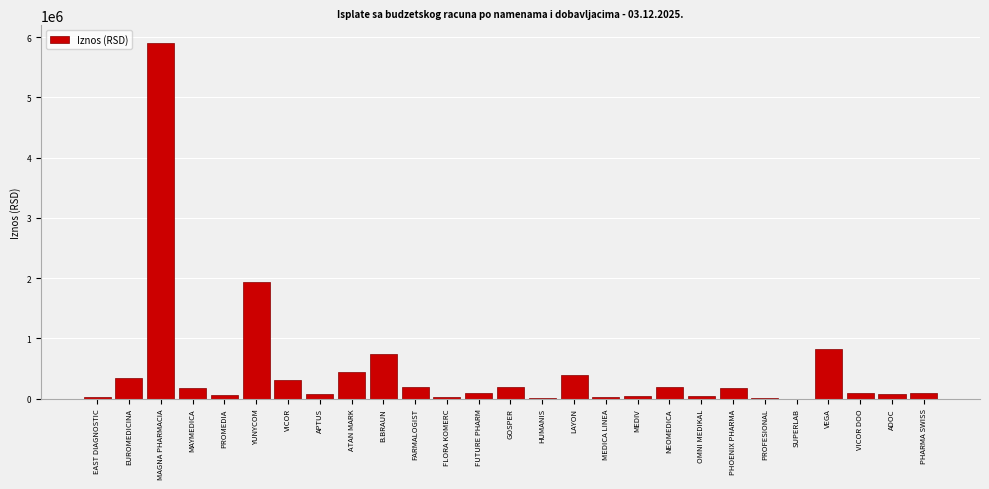

What is the maximum value shown in the chart?

5900587.2